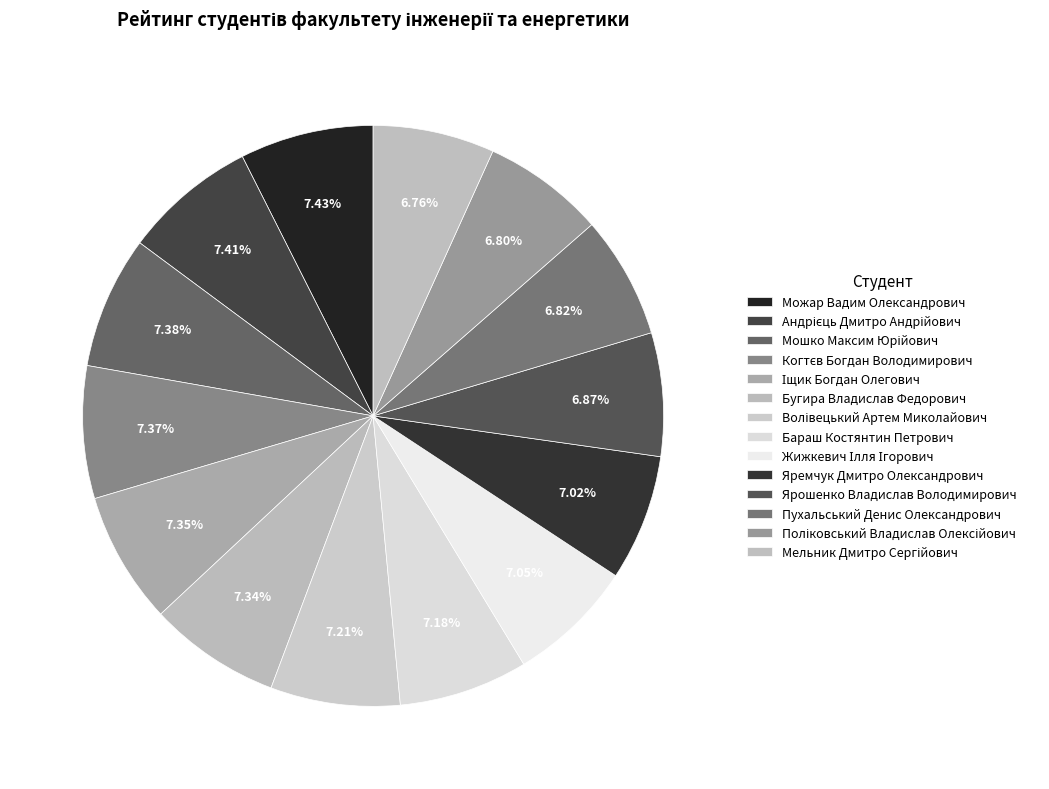

True or false: Андрієць Дмитро Андрійович accounts for 7% of the total.

True